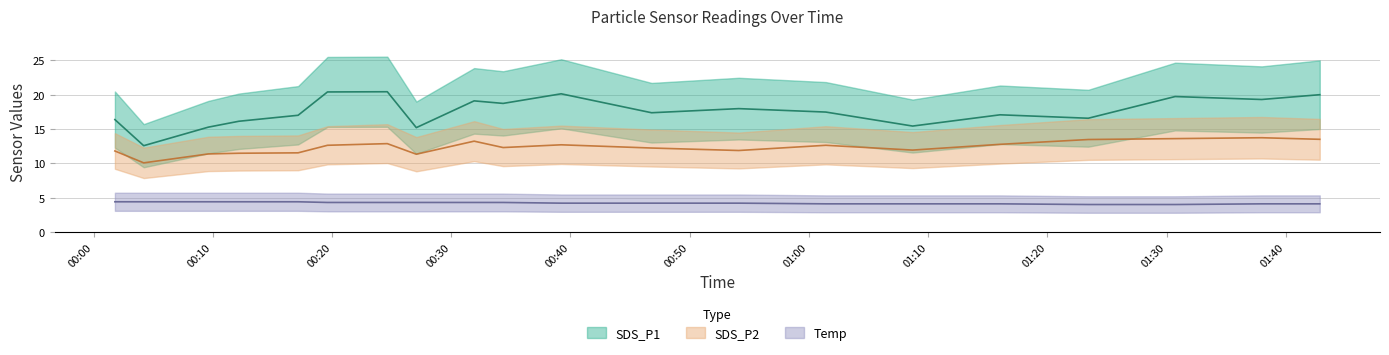

Where is the first local maximum for SDS_P1?

2022/12/08 00:24:38